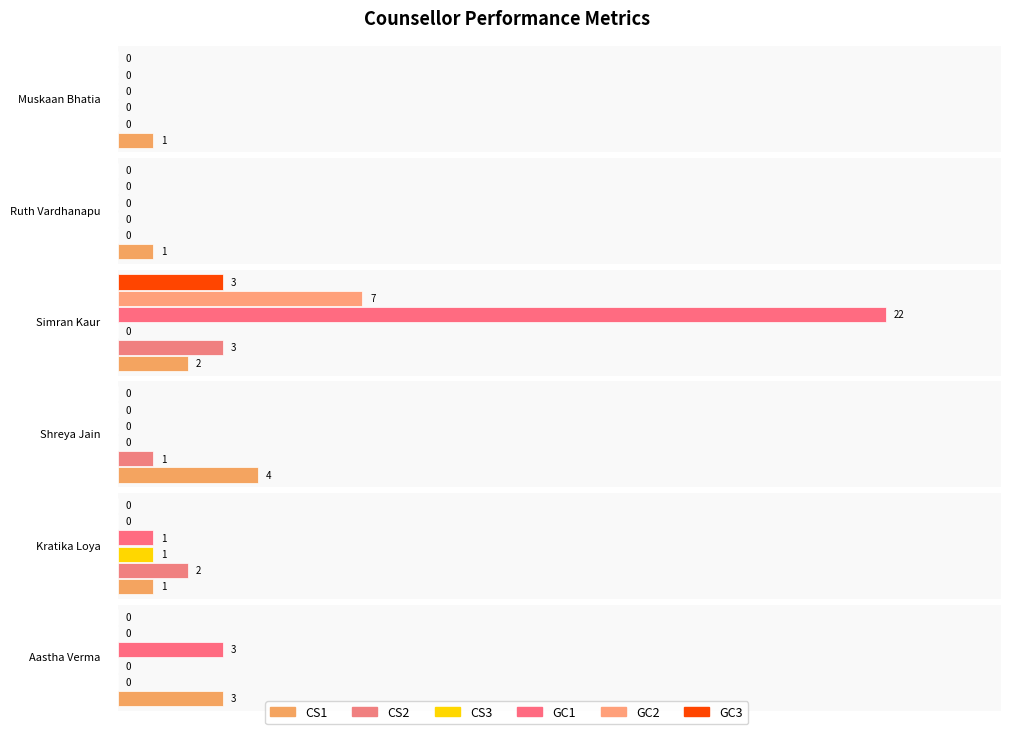

What is the sum of the GC1 values at Shreya Jain and Simran Kaur?

22